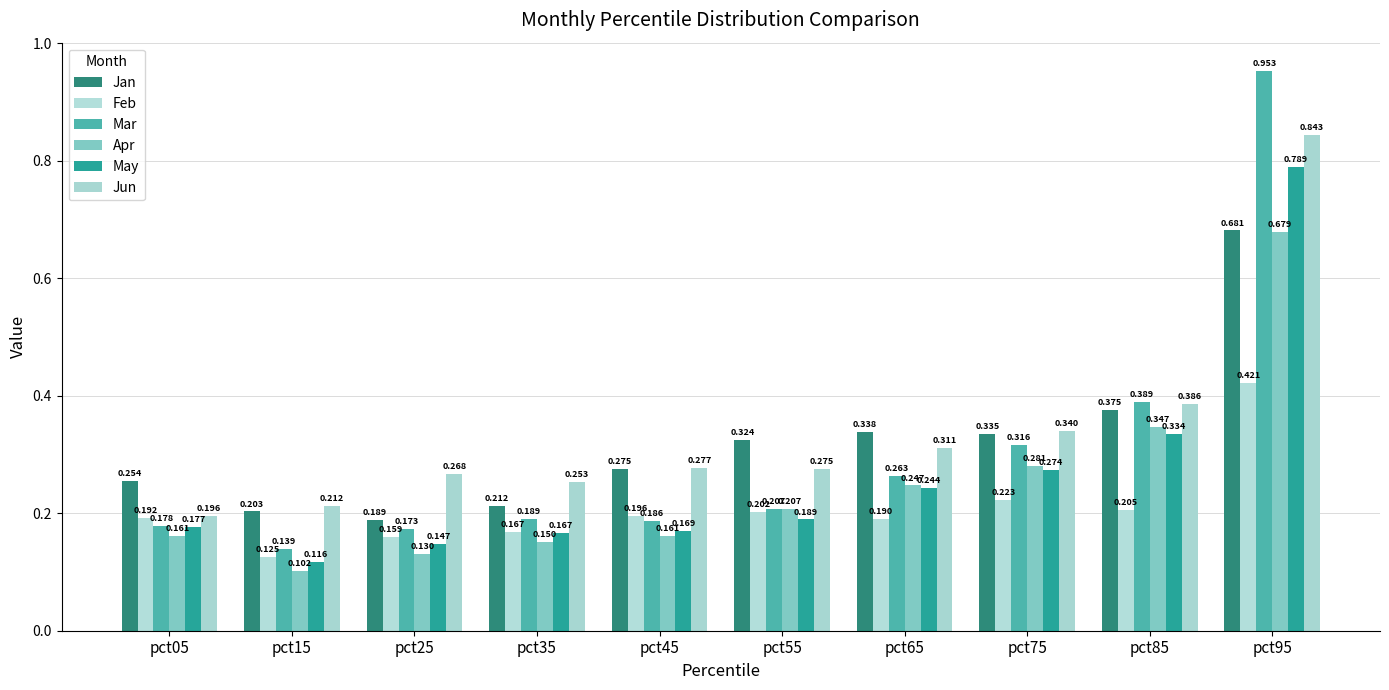

Rank the categories by Jun value from lowest to highest.

pct05, pct15, pct35, pct25, pct55, pct45, pct65, pct75, pct85, pct95